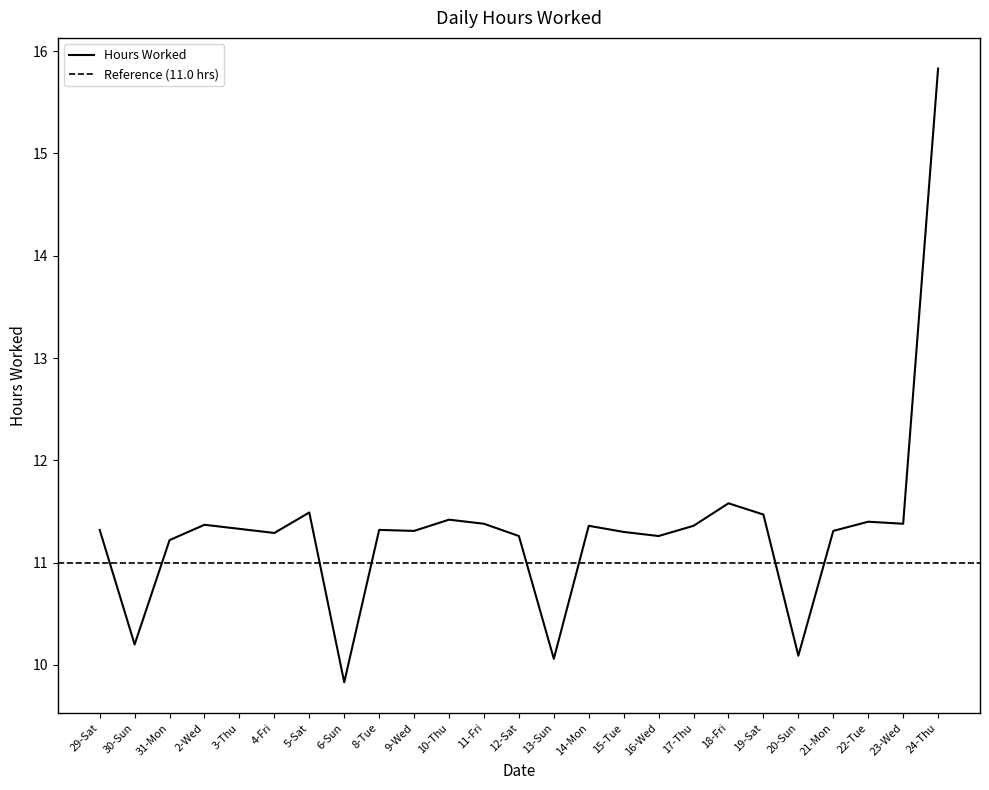

What is the label of the 11th point from the right?

14-Mon